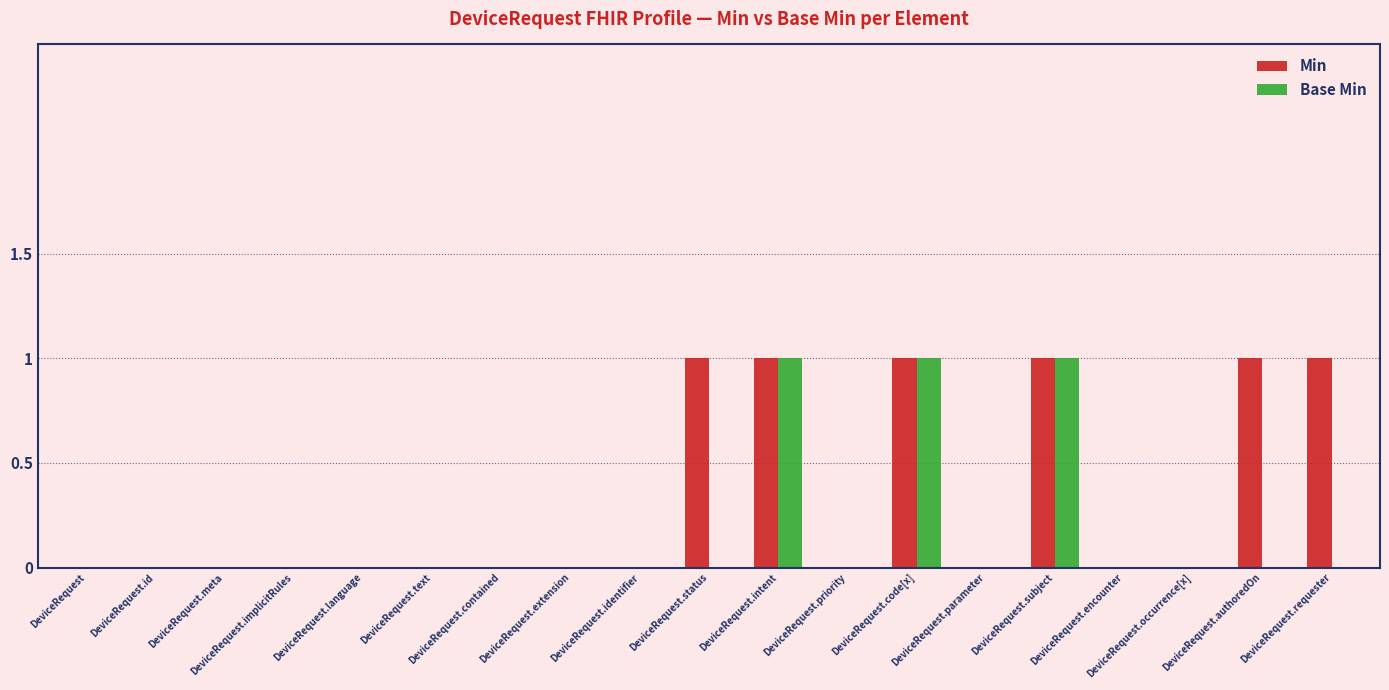

What is the sum of all Min values?

6